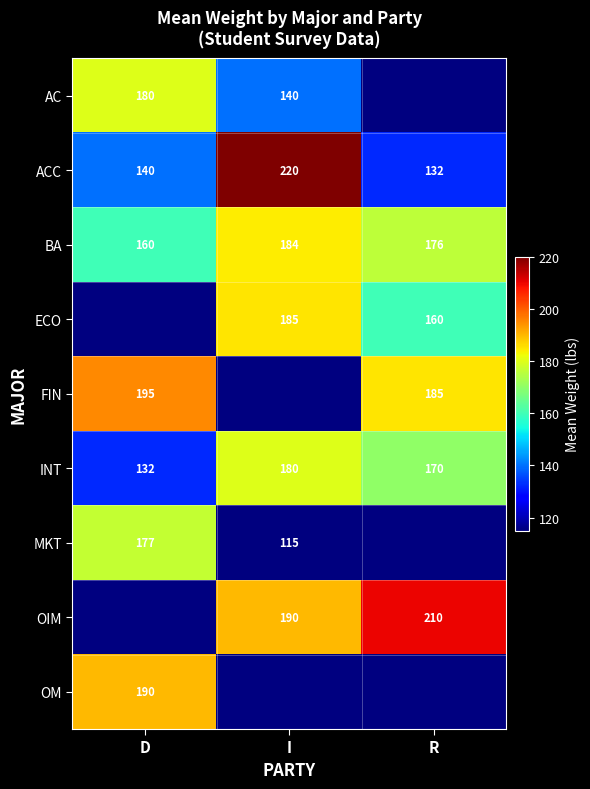

What is the maximum value shown in the chart?

220.0